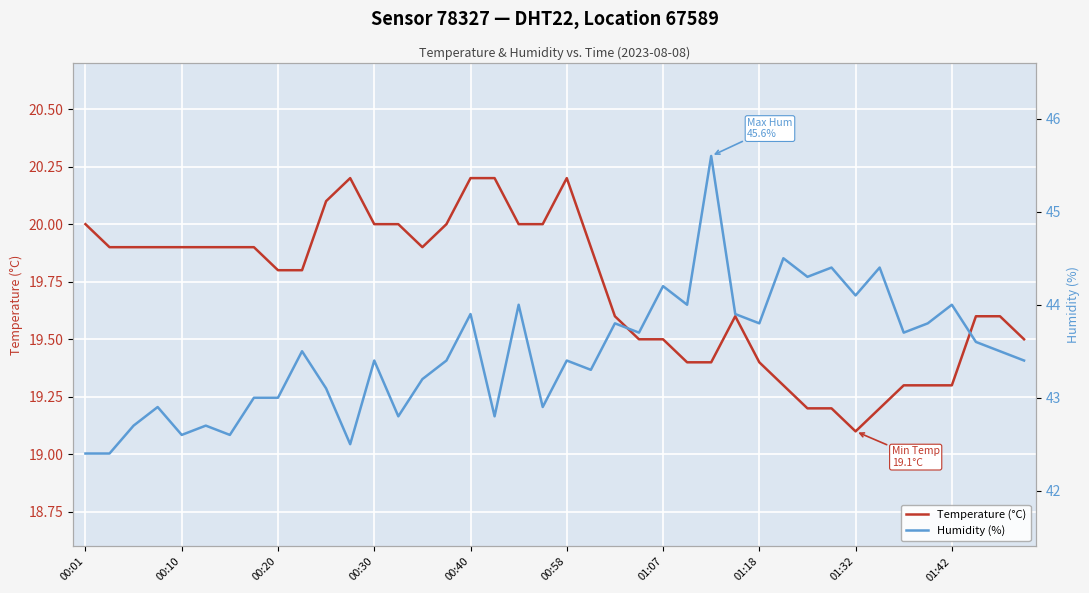

What is the minimum value for Temperature (°C)?

19.1